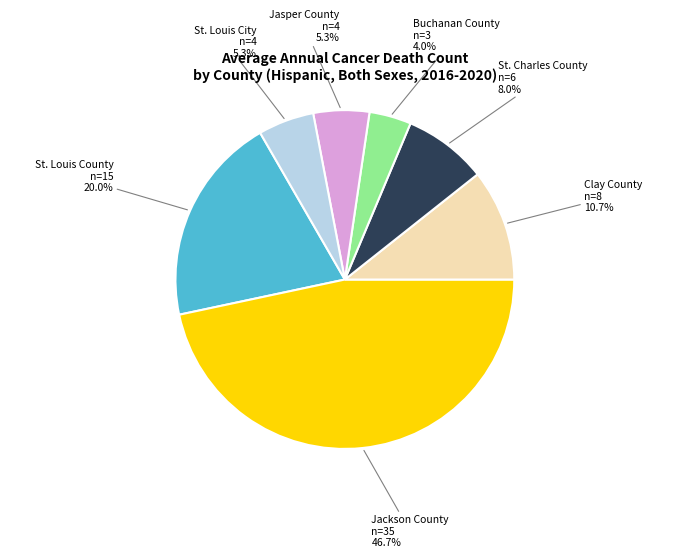

Does any single category account for the majority?

No